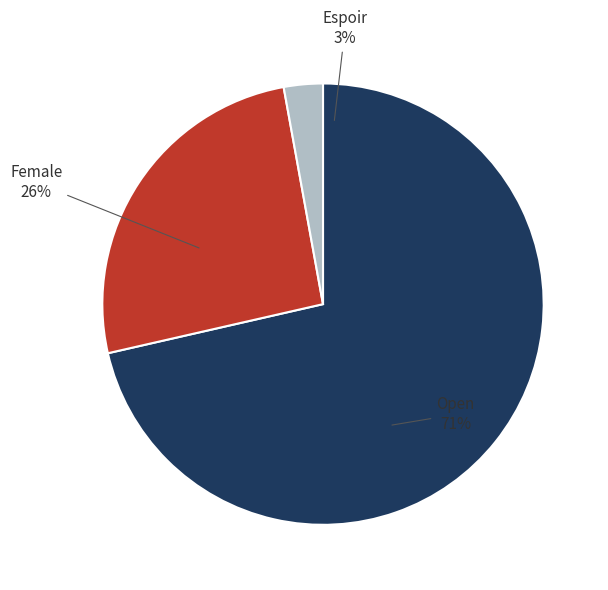

Which category has the biggest portion of the pie?

Open